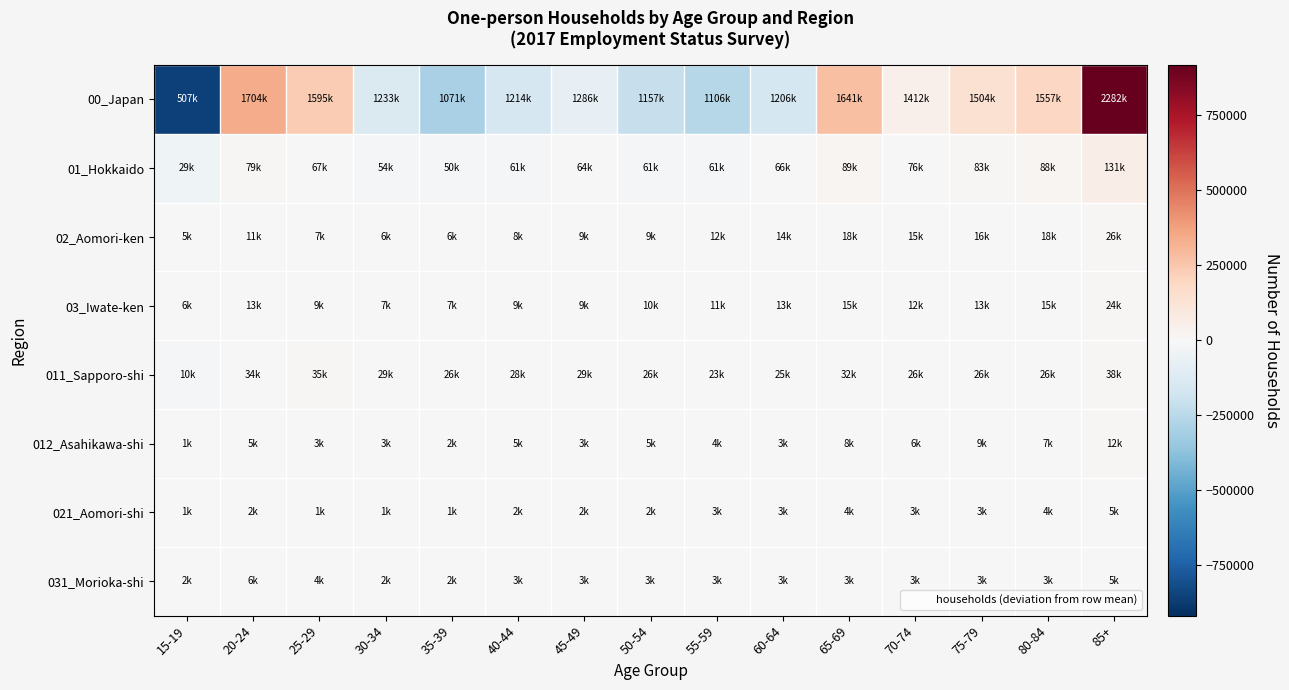

Reading right to left, what are all the values shown in this chart?

00_Japan: 85+=916993.3	80-84=192193.3	75-79=138593.3	70-74=46993.3	65-69=275793.3	60-64=-159206.7	55-59=-259306.7	50-54=-207906.7	45-49=-78706.7	40-44=-151006.7	35-39=-294206.7	30-34=-132006.7	25-29=230093.3	20-24=339293.3	15-19=-857606.7
01_Hokkaido: 85+=60413.3	80-84=17113.3	75-79=12013.3	70-74=5313.3	65-69=18113.3	60-64=-4386.7	55-59=-9386.7	50-54=-9586.7	45-49=-6686.7	40-44=-9886.7	35-39=-20286.7	30-34=-16586.7	25-29=-3786.7	20-24=8813.3	15-19=-41186.7
02_Aomori-ken: 85+=14113.3	80-84=6213.3	75-79=4413.3	70-74=3013.3	65-69=5913.3	60-64=2013.3	55-59=-286.7	50-54=-2586.7	45-49=-3086.7	40-44=-4286.7	35-39=-6286.7	30-34=-6486.7	25-29=-5286.7	20-24=-686.7	15-19=-6686.7
03_Iwate-ken: 85+=12453.3	80-84=3653.3	75-79=1653.3	70-74=353.3	65-69=3453.3	60-64=1253.3	55-59=-246.7	50-54=-1546.7	45-49=-2146.7	40-44=-2946.7	35-39=-4646.7	30-34=-4646.7	25-29=-2046.7	20-24=1353.3	15-19=-5946.7
011_Sapporo-shi: 85+=10333.3	80-84=-1366.7	75-79=-1566.7	70-74=-1666.7	65-69=4333.3	60-64=-2866.7	55-59=-3966.7	50-54=-1866.7	45-49=1533.3	40-44=1033.3	35-39=-1766.7	30-34=1533.3	25-29=7233.3	20-24=6733.3	15-19=-17666.7
012_Asahikawa-shi: 85+=7266.7	80-84=2166.7	75-79=4266.7	70-74=966.7	65-69=2766.7	60-64=-1533.3	55-59=-1433.3	50-54=-233.3	45-49=-1933.3	40-44=-233.3	35-39=-3233.3	30-34=-2033.3	25-29=-2233.3	20-24=-133.3	15-19=-4433.3
021_Aomori-shi: 85+=2713.3	80-84=1213.3	75-79=813.3	70-74=713.3	65-69=1413.3	60-64=213.3	55-59=13.3	50-54=-386.7	45-49=-486.7	40-44=-786.7	35-39=-1286.7	30-34=-1386.7	25-29=-1286.7	20-24=-186.7	15-19=-1286.7
031_Morioka-shi: 85+=1853.3	80-84=-246.7	75-79=-546.7	70-74=-646.7	65-69=53.3	60-64=-246.7	55-59=-346.7	50-54=-246.7	45-49=-246.7	40-44=-546.7	35-39=-1146.7	30-34=-846.7	25-29=753.3	20-24=3253.3	15-19=-846.7